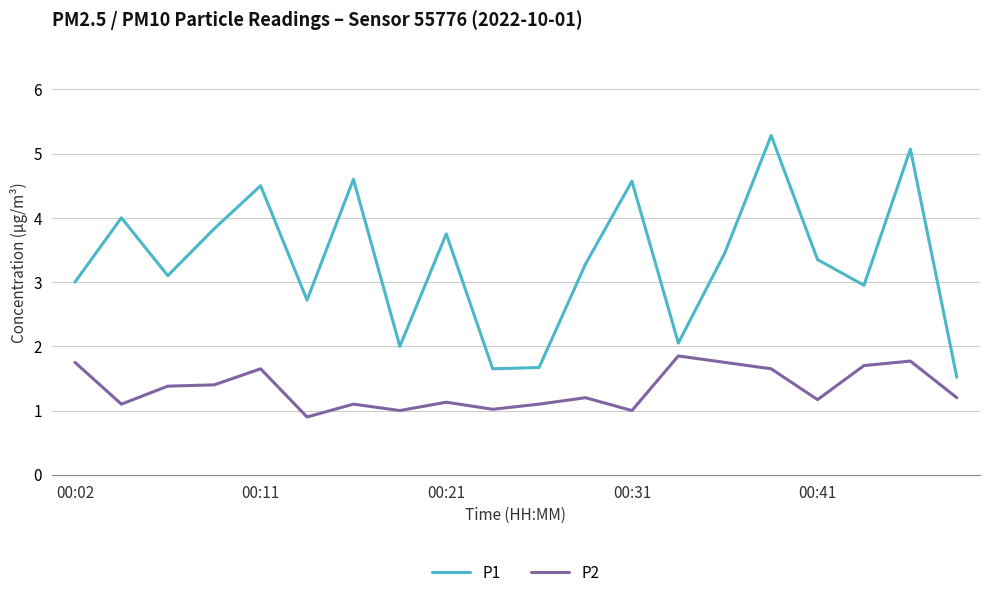

Which series has the widest spread of values?

P1